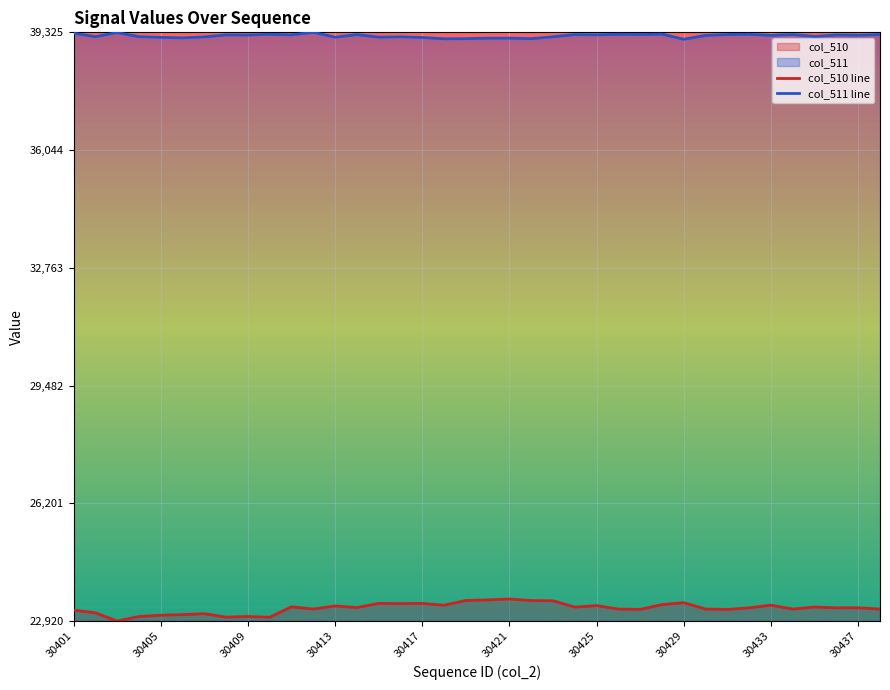

True or false: col_510 line and col_511 line cross at least once.

False